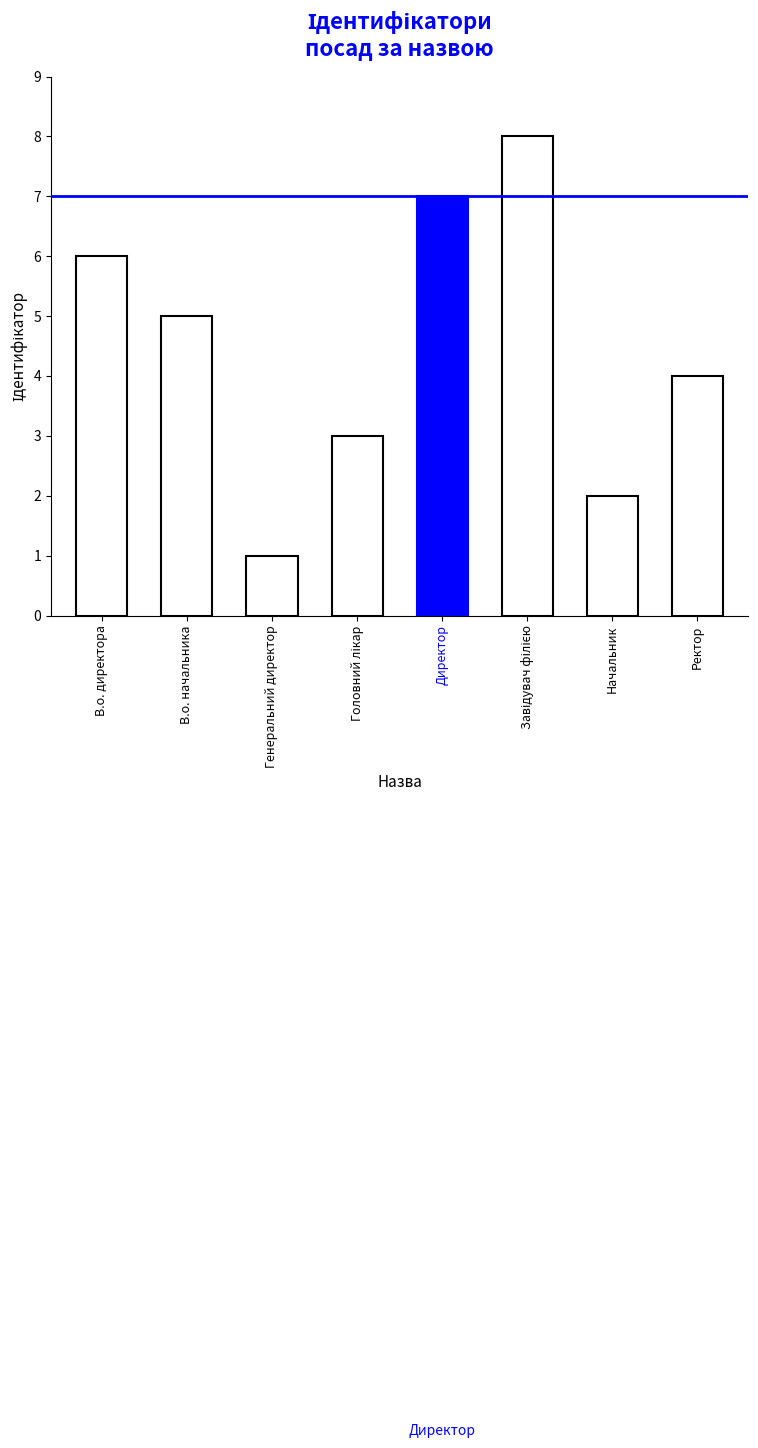

What is the sum of all values?

36